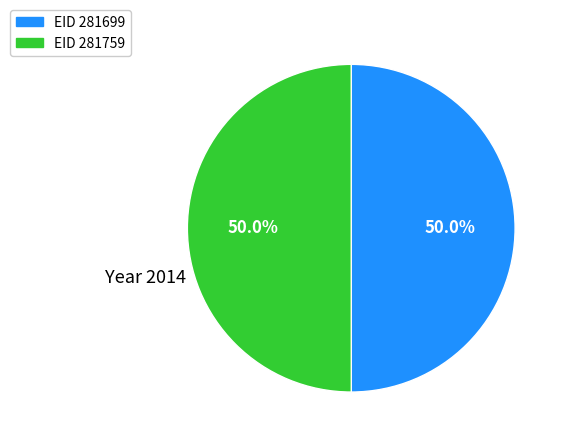

Approximately how many times larger is the value at EID 281699 compared to EID 281759?

1.0